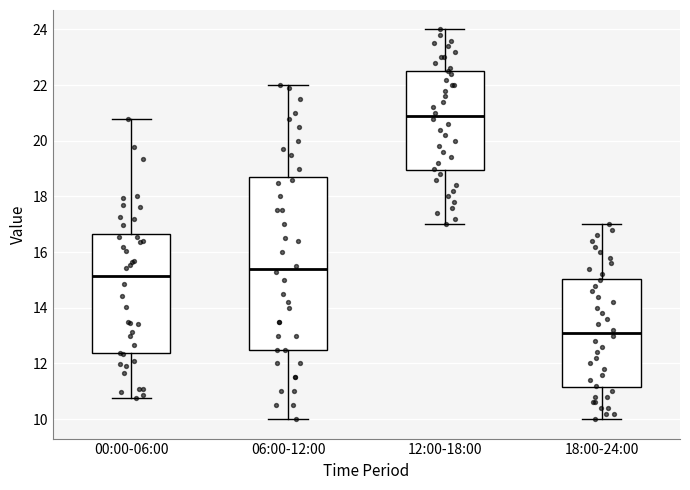

Reading left to right, read every box against the y-axis: the position of its median line, the range the box covers, and the ends of its whiskers. The values are not printed on the chart, so give them approximately, as read against the axis.

00:00-06:00: median 15.2, box 12.4 to 16.6, whiskers 10.8 to 20.8
06:00-12:00: median 15.4, box 12.6 to 18.8, whiskers 10.0 to 22.0
12:00-18:00: median 21.0, box 19.0 to 22.6, whiskers 17.0 to 24.0
18:00-24:00: median 13.2, box 11.2 to 15.0, whiskers 10.0 to 17.0